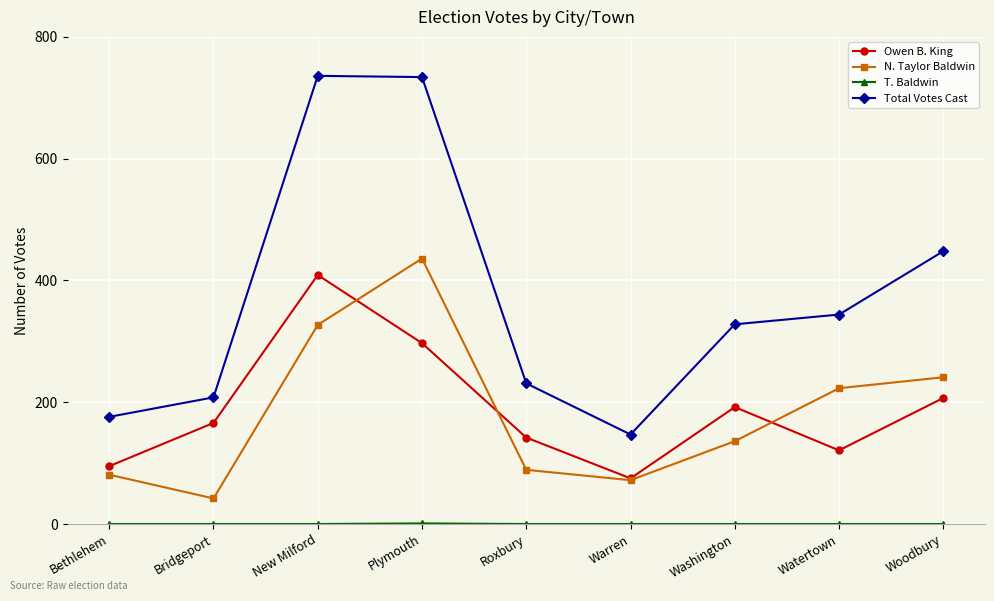

What is the label of the 4th point from the left?

Plymouth